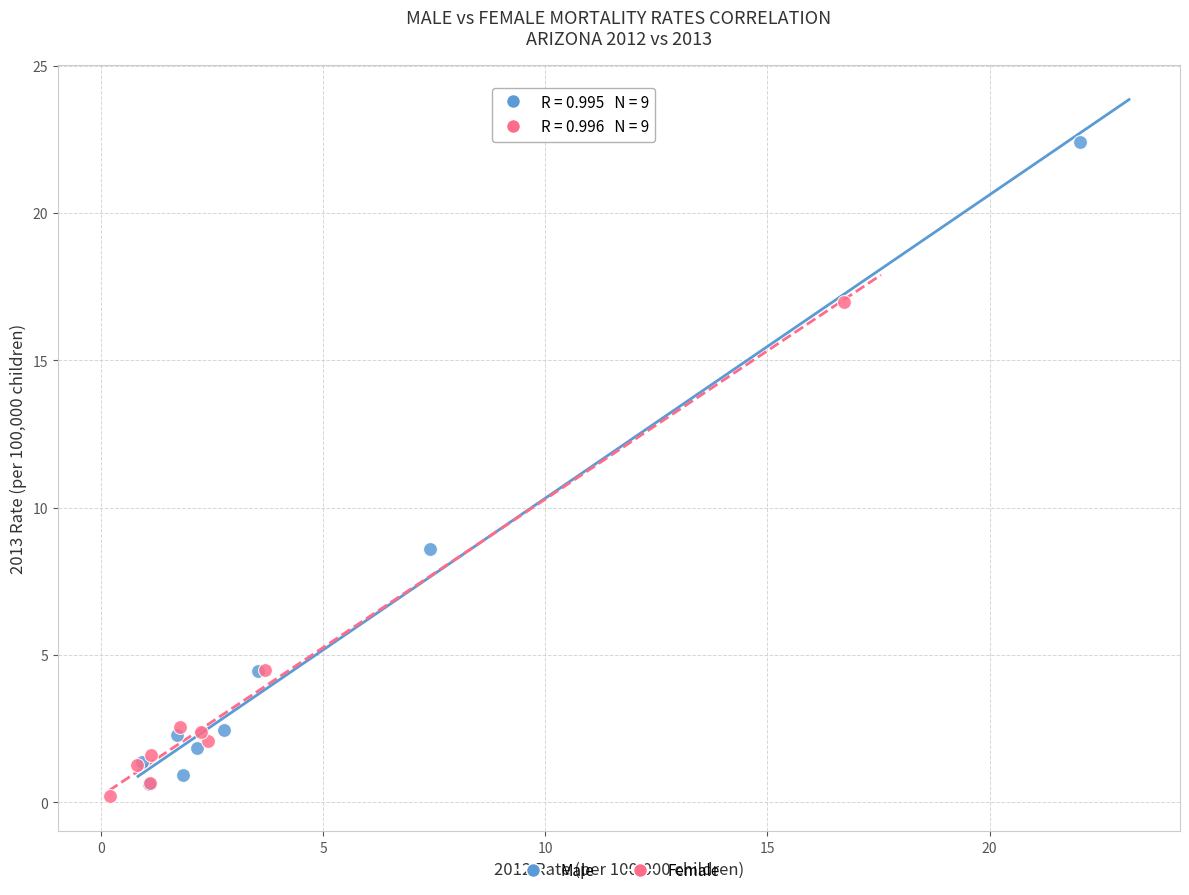

Which series reaches the maximum Y coordinate?

Male